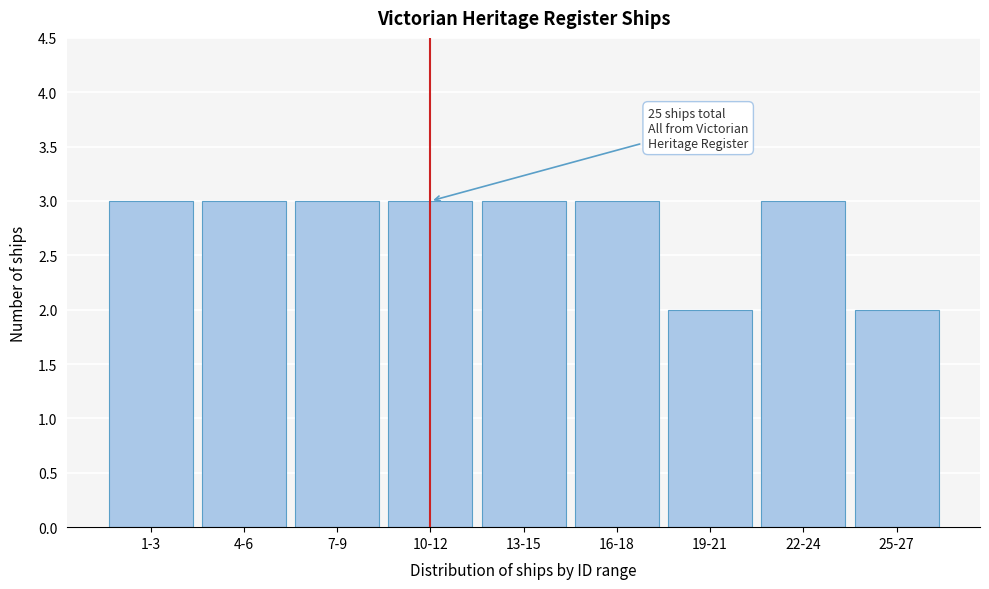

Reading right to left, list all the values displayed in this chart.

2	3	2	3	3	3	3	3	3